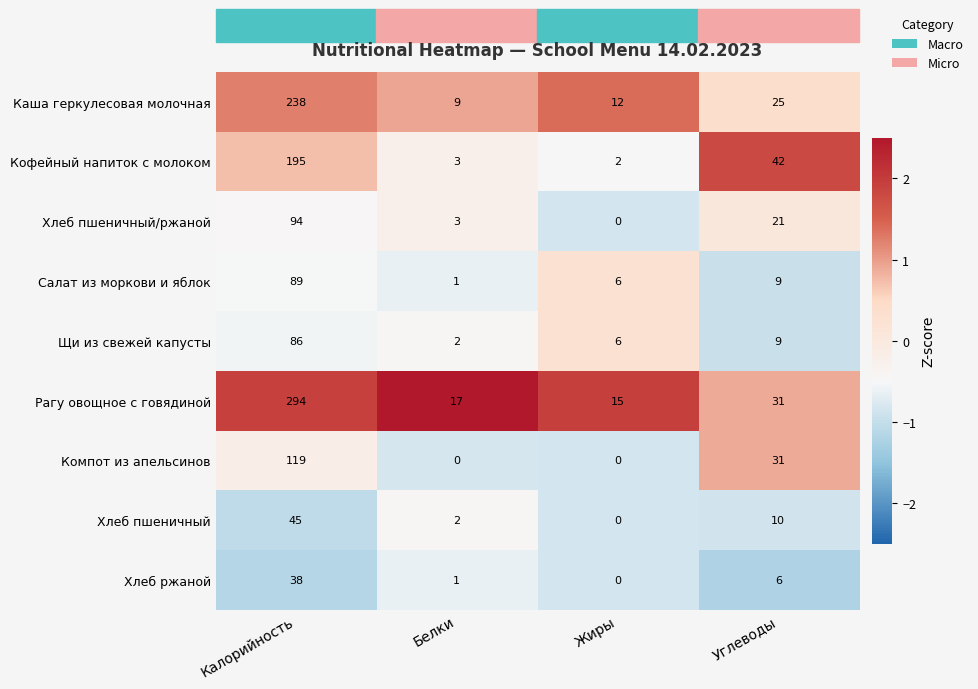

The value of Хлеб пшеничный at Белки is 1. True or false?

False